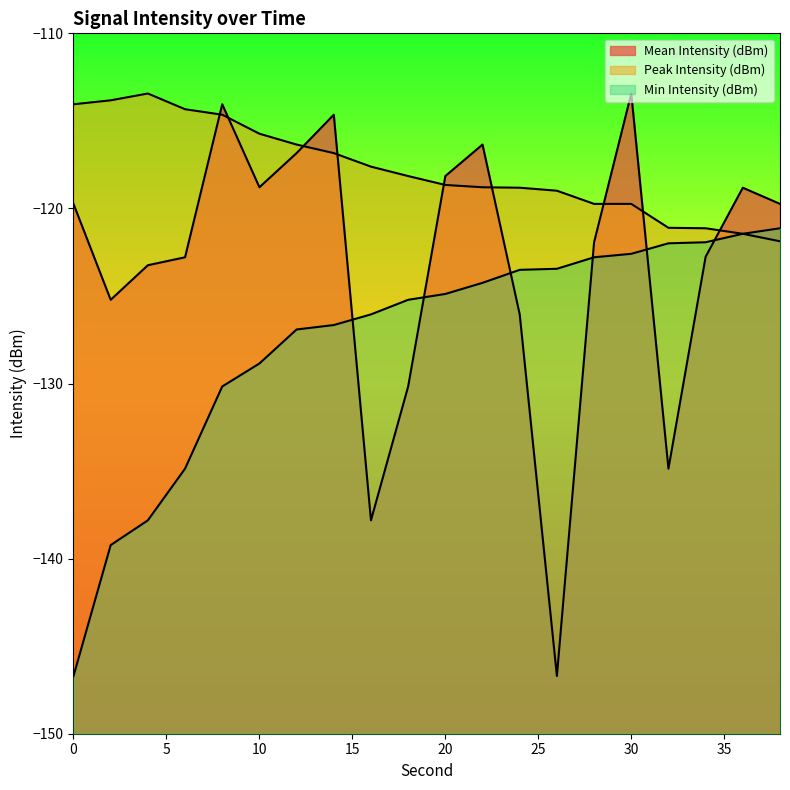

Between 34 and 36, which is larger?

36